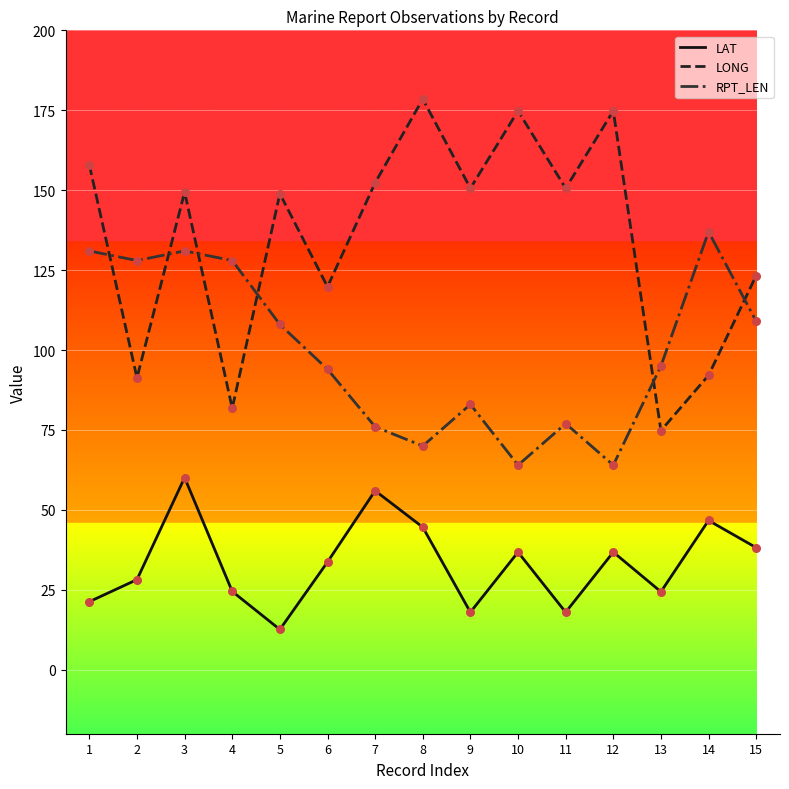

Is the value of LONG at 6 greater than the value of LAT at 3?

Yes